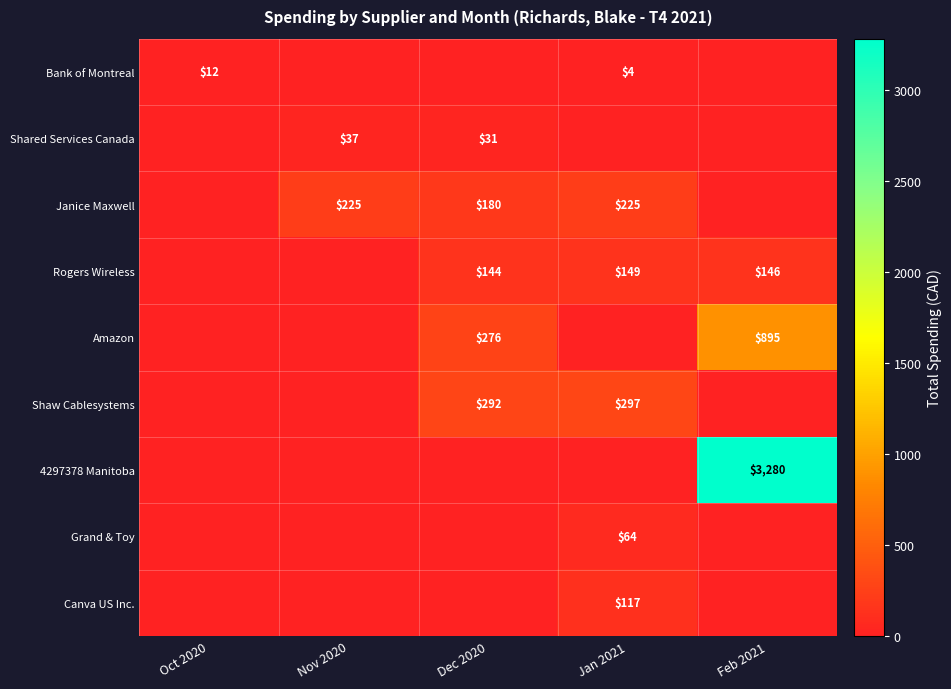

Is the value of Amazon at Feb 2021 greater than the value of Bank of Montreal at Oct 2020?

Yes